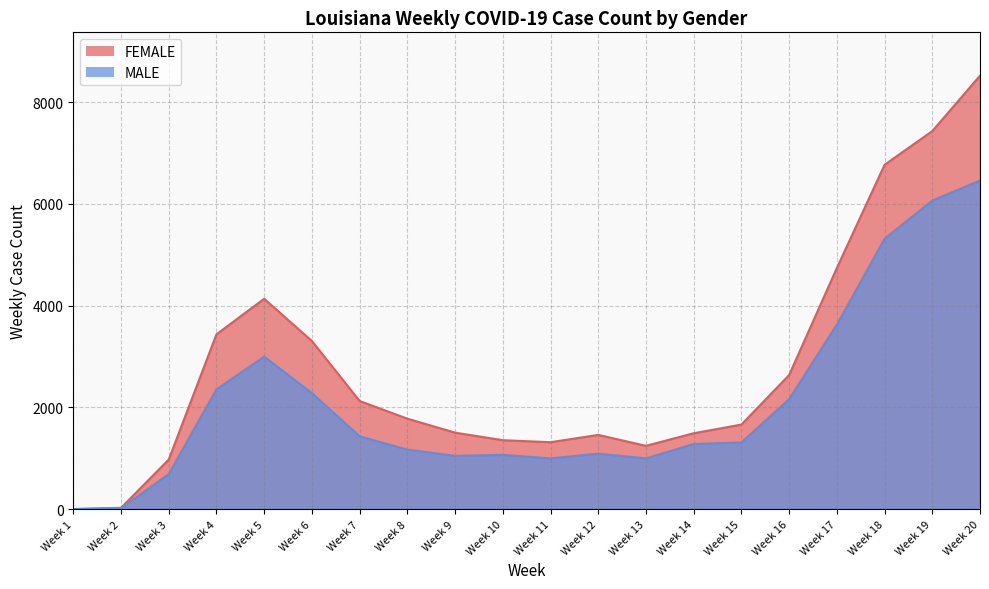

Which has a higher value, Week 3 or Week 5?

Week 5